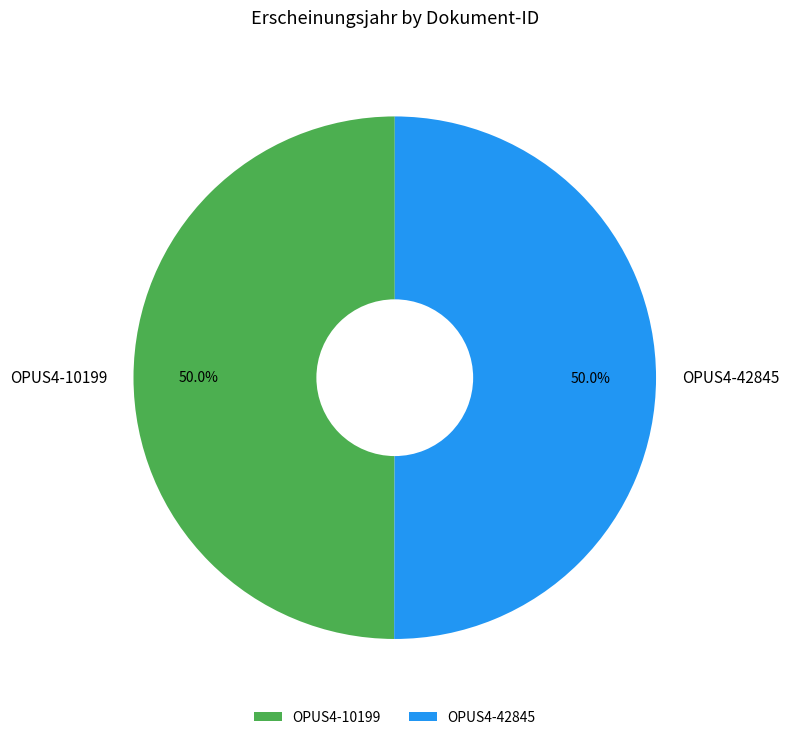

To the nearest percent, what portion does OPUS4-10199 represent?

50%